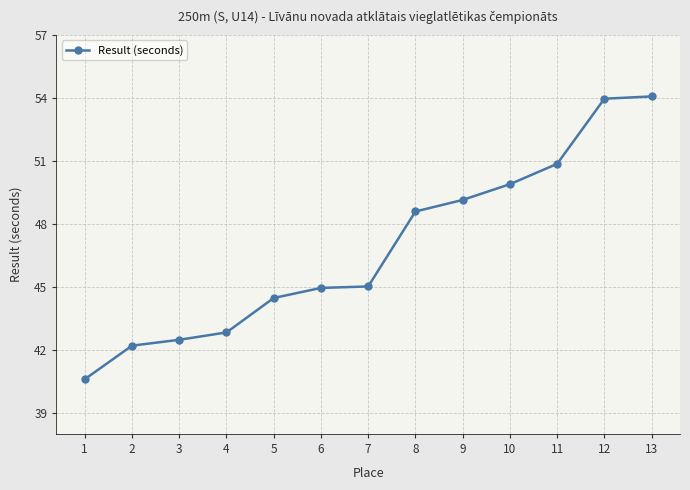

Reading left to right, extract all data points from this chart.

40.6	42.2	42.5	42.8	44.5	45.0	45.0	48.6	49.1	49.9	50.9	54.0	54.1